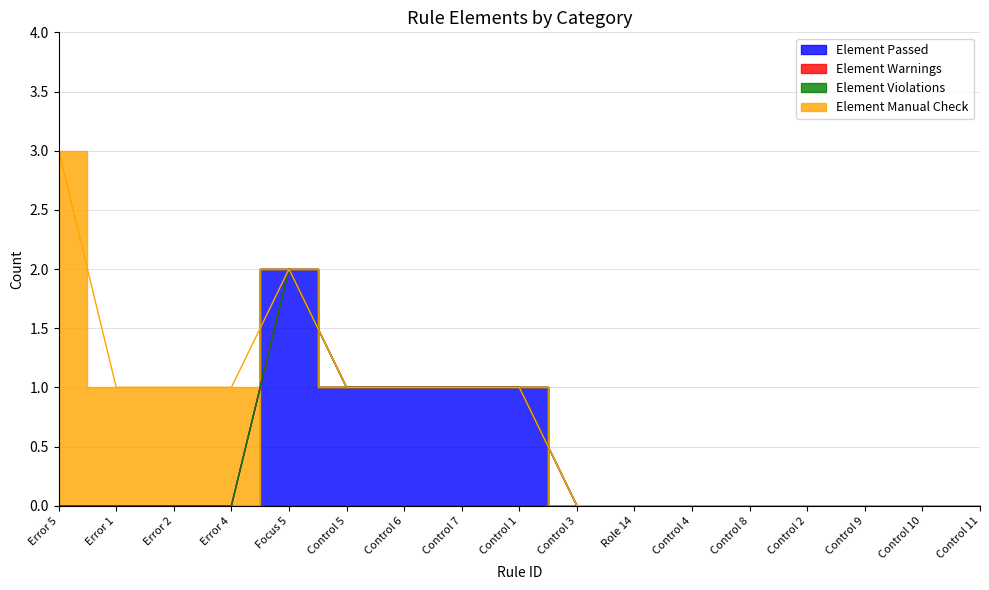

Is the value of Element Violations at Control 3 greater than the value of Element Passed at Error 4?

No